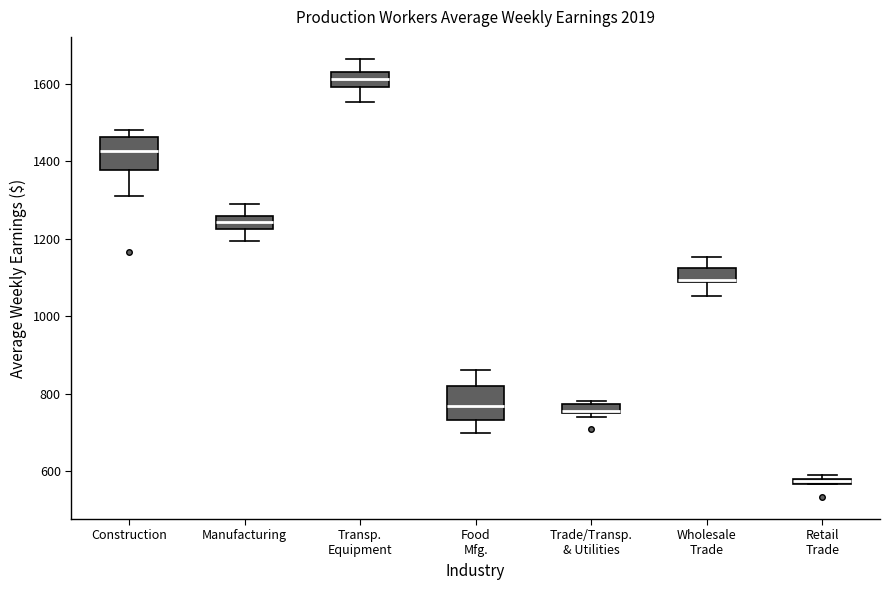

Where is the upper edge of the box for Transp. Equipment on the y-axis? The values are not printed on the chart, so give them approximately, as read against the axis.

1640